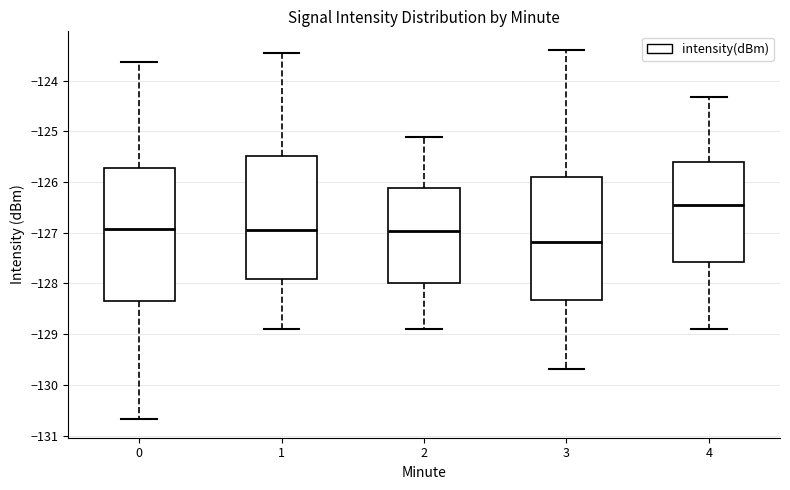

Reading left to right, read every box against the y-axis: the position of its median line, the range the box covers, and the ends of its whiskers. The values are not printed on the chart, so give them approximately, as read against the axis.

0: median -126.9, box -128.4 to -125.7, whiskers -130.7 to -123.6
1: median -126.9, box -127.9 to -125.5, whiskers -128.9 to -123.4
2: median -127.0, box -128.0 to -126.1, whiskers -128.9 to -125.1
3: median -127.2, box -128.3 to -125.9, whiskers -129.7 to -123.4
4: median -126.5, box -127.6 to -125.6, whiskers -128.9 to -124.3